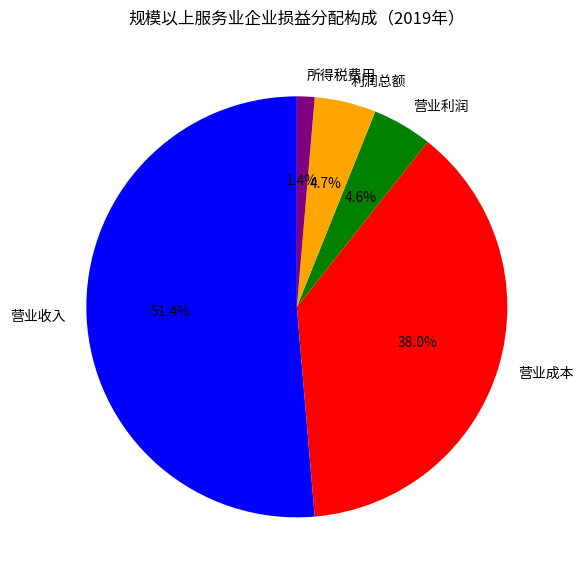

Which slice is the largest?

营业收入